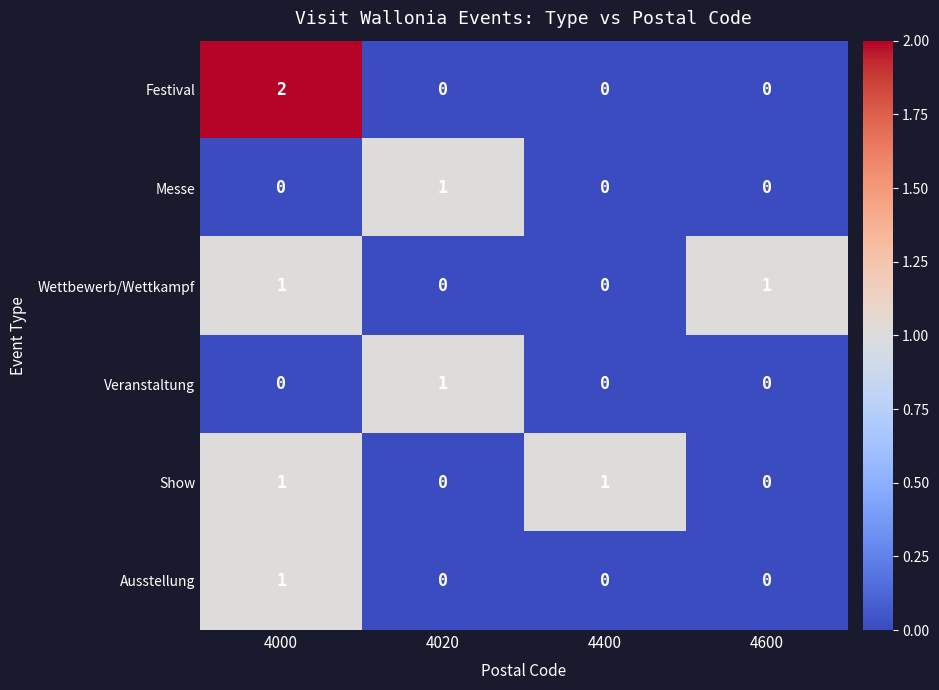

Which series has the widest spread of values?

Festival